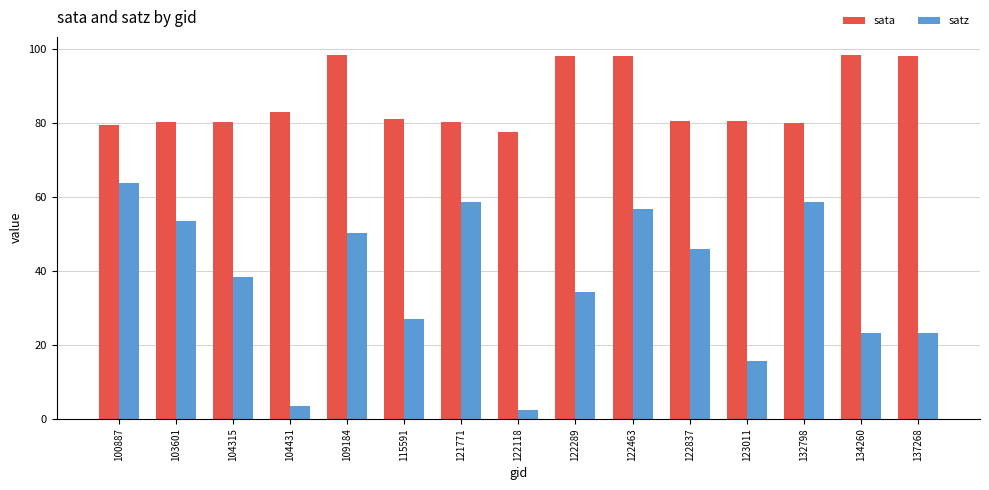

Where is sata nearest to the value 87?

104431